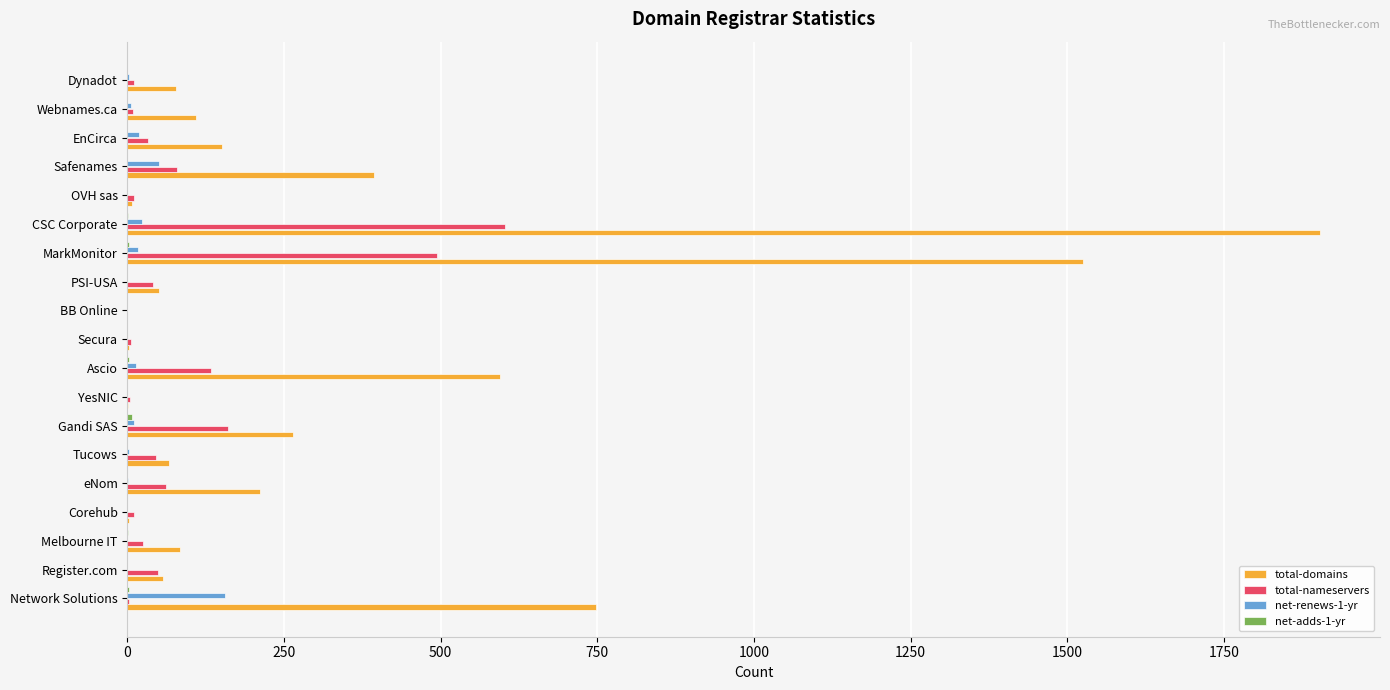

Is it true that total-nameservers equals 40 at PSI-USA?

True